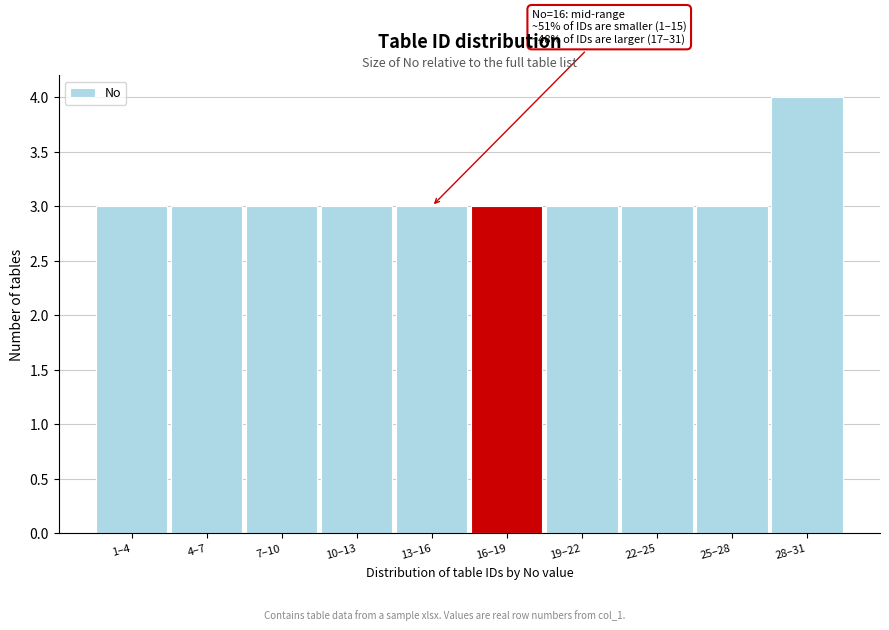

Reading left to right, what are all the values shown in this chart?

3	3	3	3	3	3	3	3	3	4